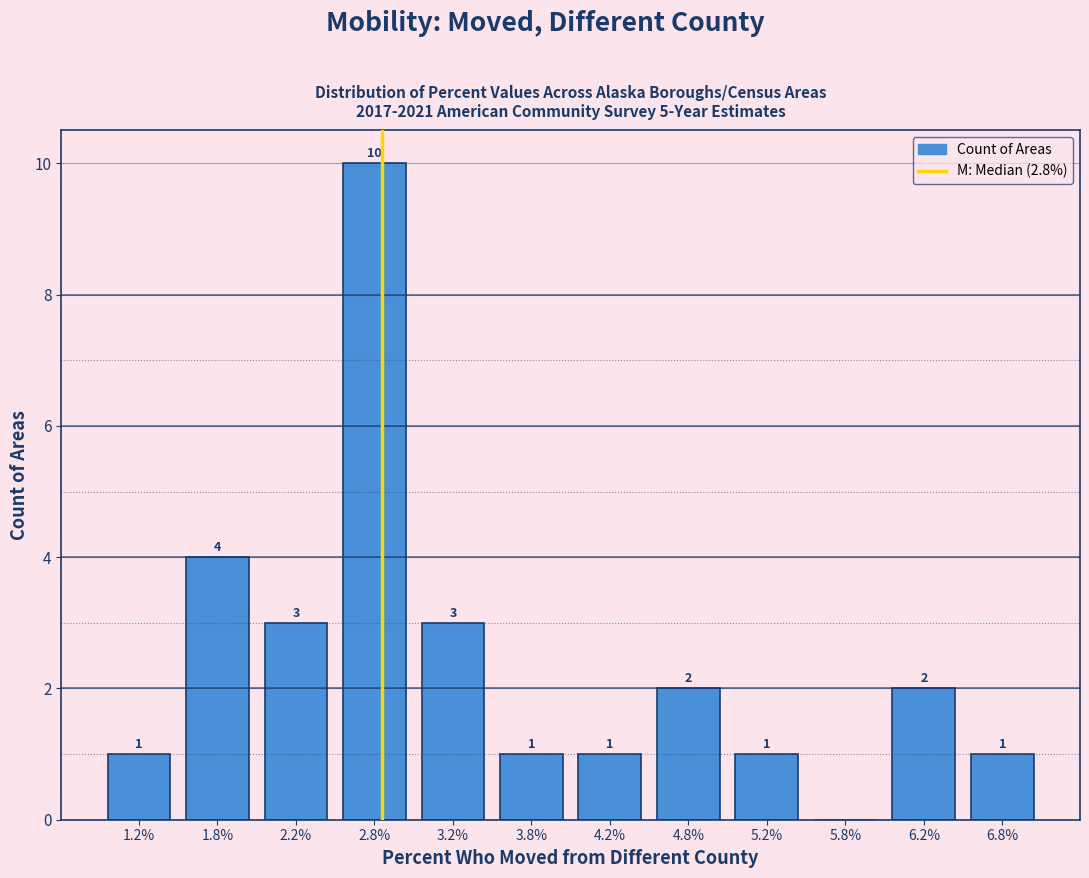

Over which range of the x-axis is the bar tallest?

2.5 to 3.0